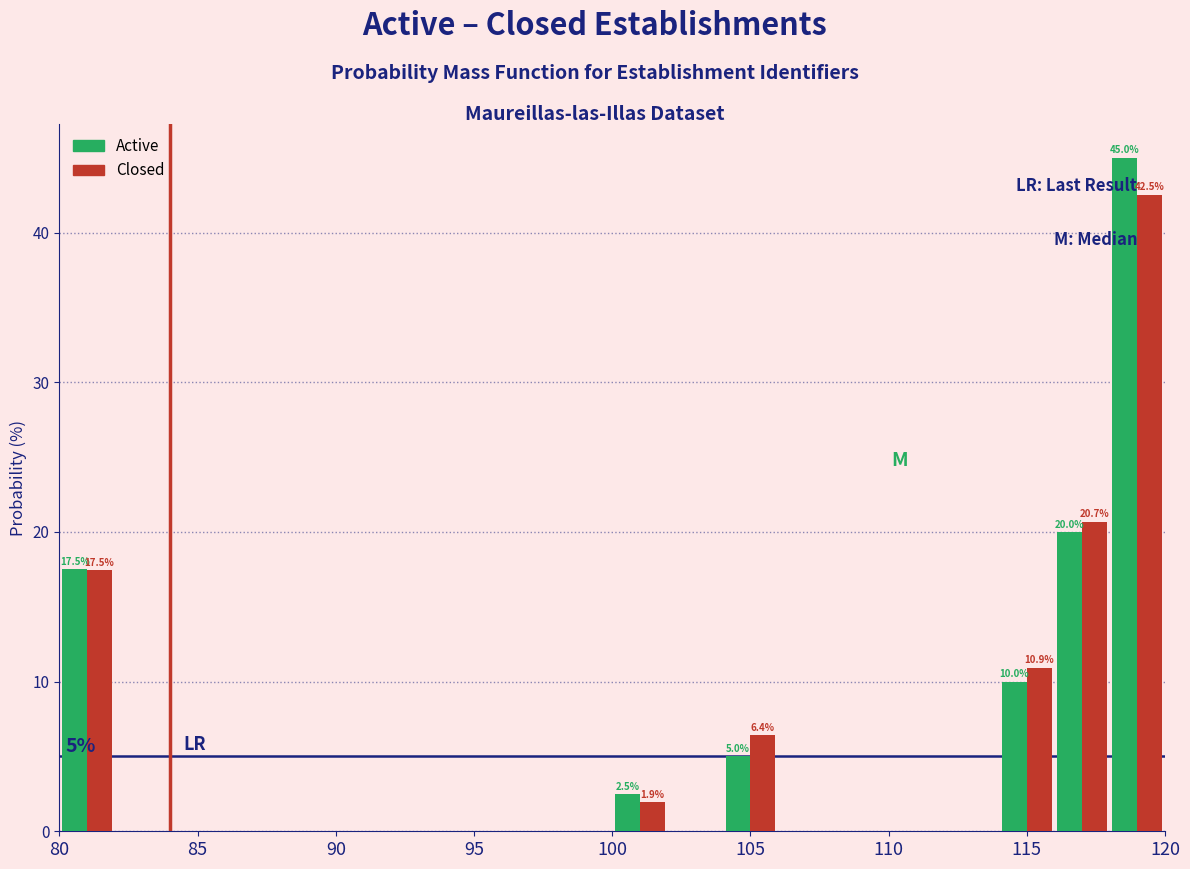

In the Active series, which range on the x-axis has the tallest bar?

118 to 120